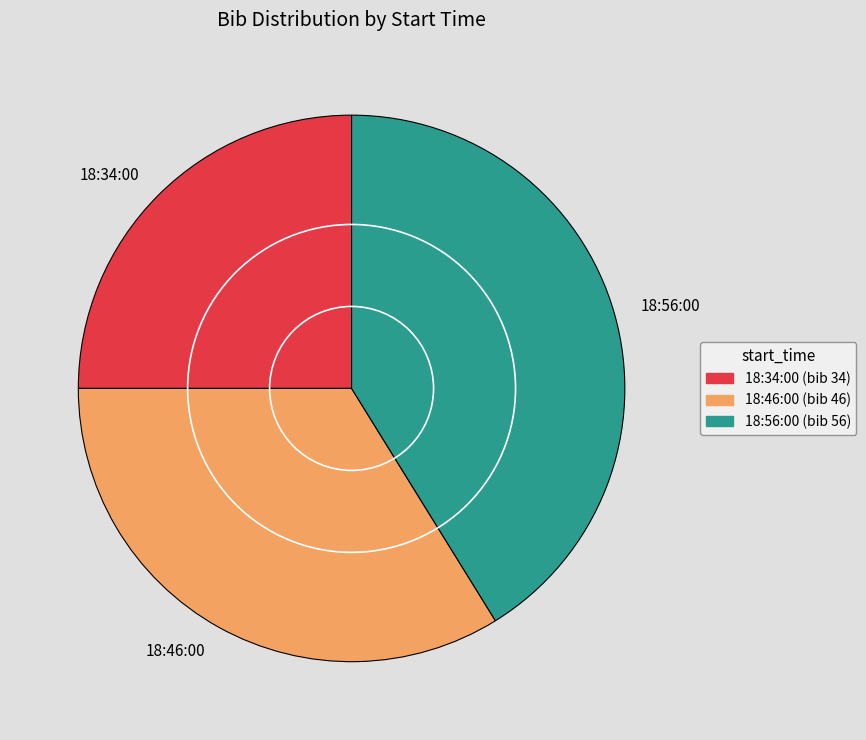

Do 18:34:00 and 18:56:00 together represent more than half of the pie?

Yes